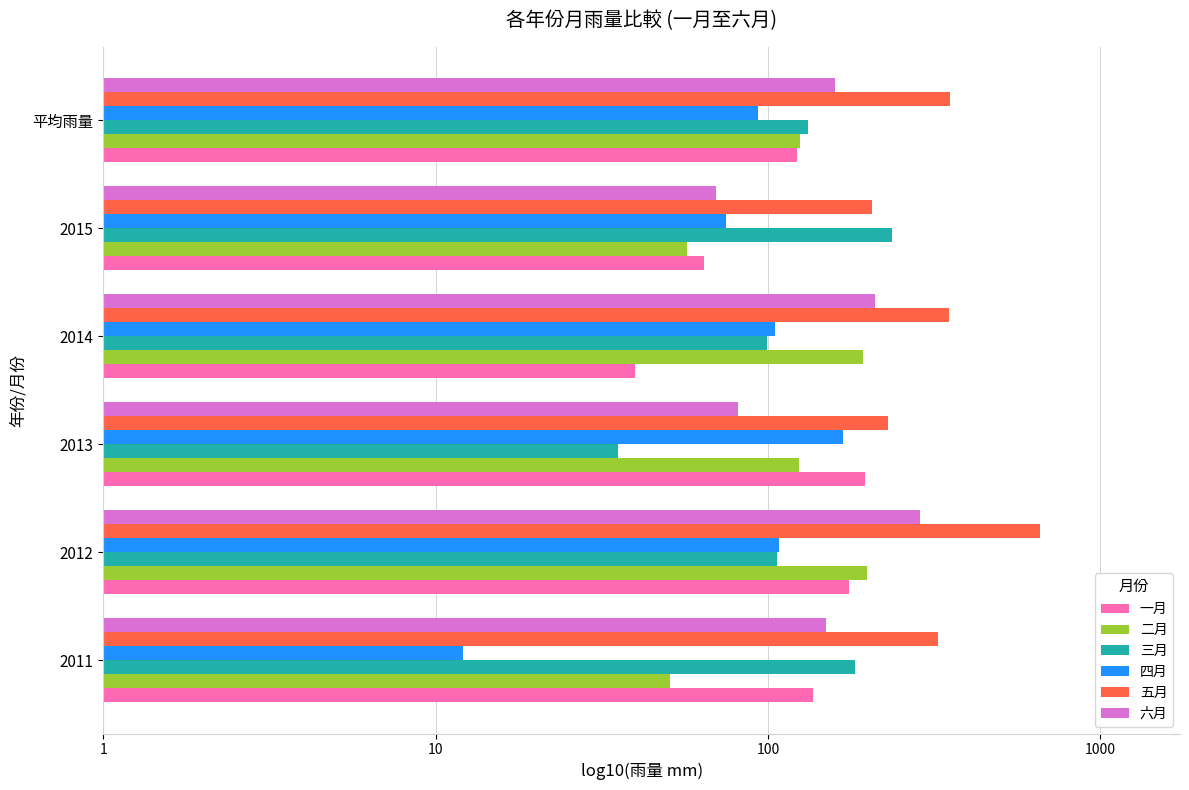

What are all the series names shown in the legend?

一月, 二月, 三月, 四月, 五月, 六月